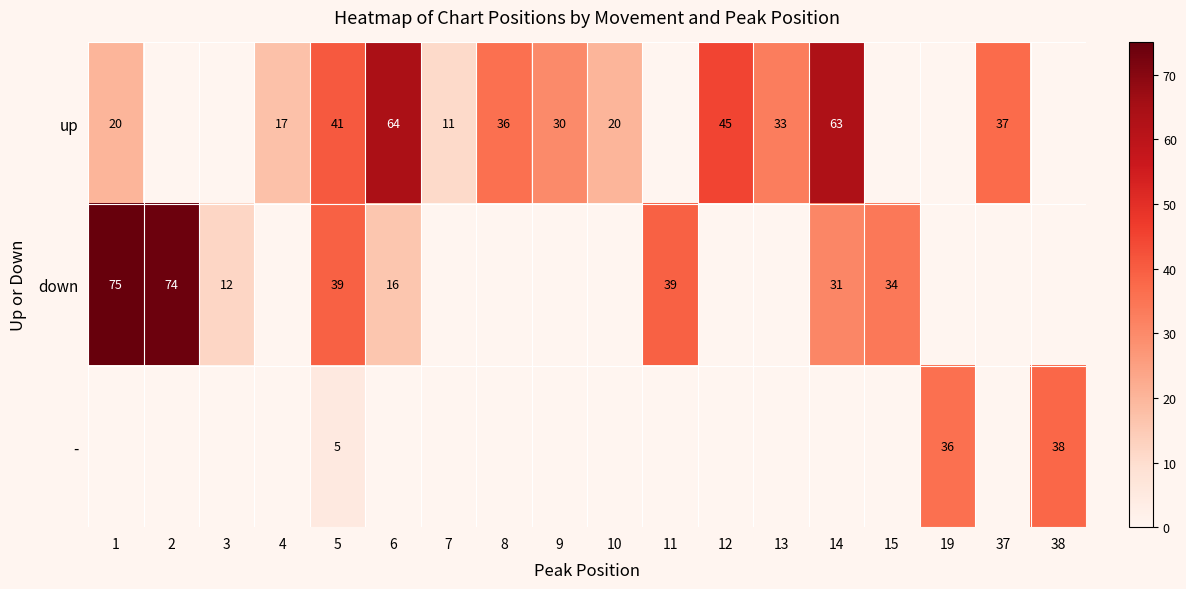

The down series shows 7.9 at 5. True or false?

False